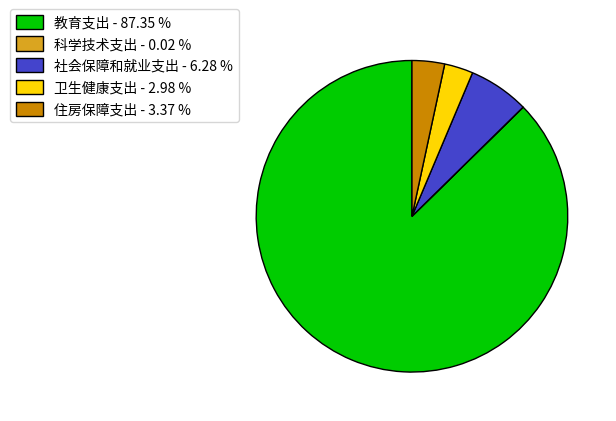

Is there any slice that represents more than half of the pie?

Yes